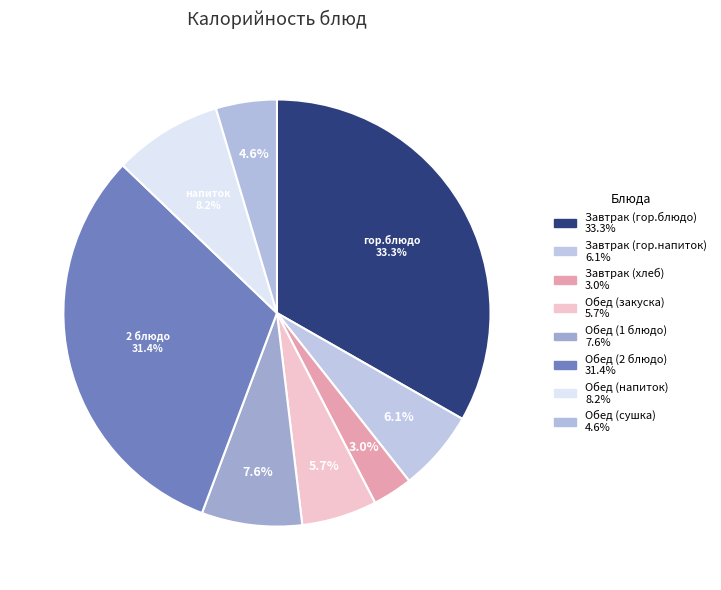

Which category has the biggest portion of the pie?

Завтрак (гор.блюдо)